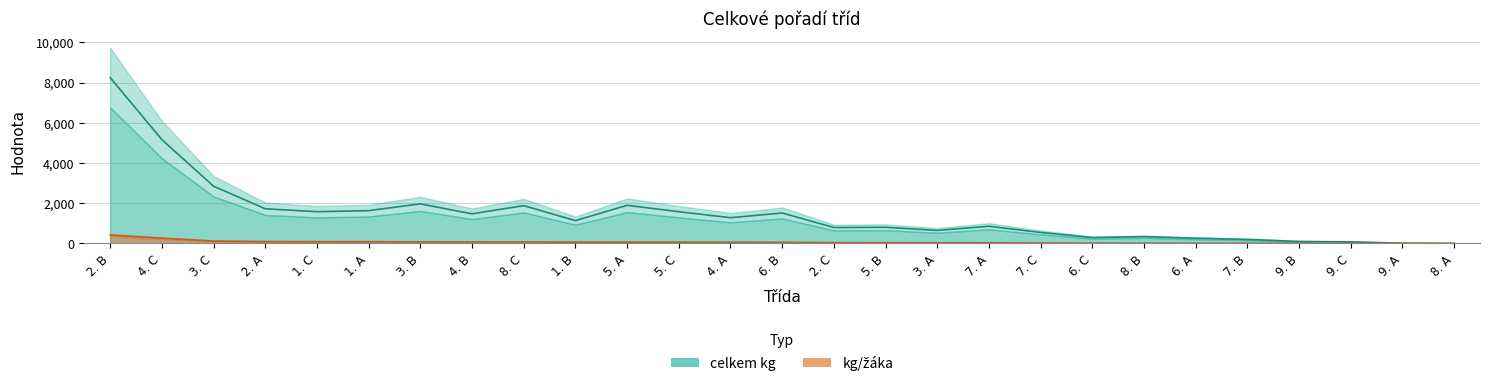

At how many categories does at least one series exceed 6399?

1